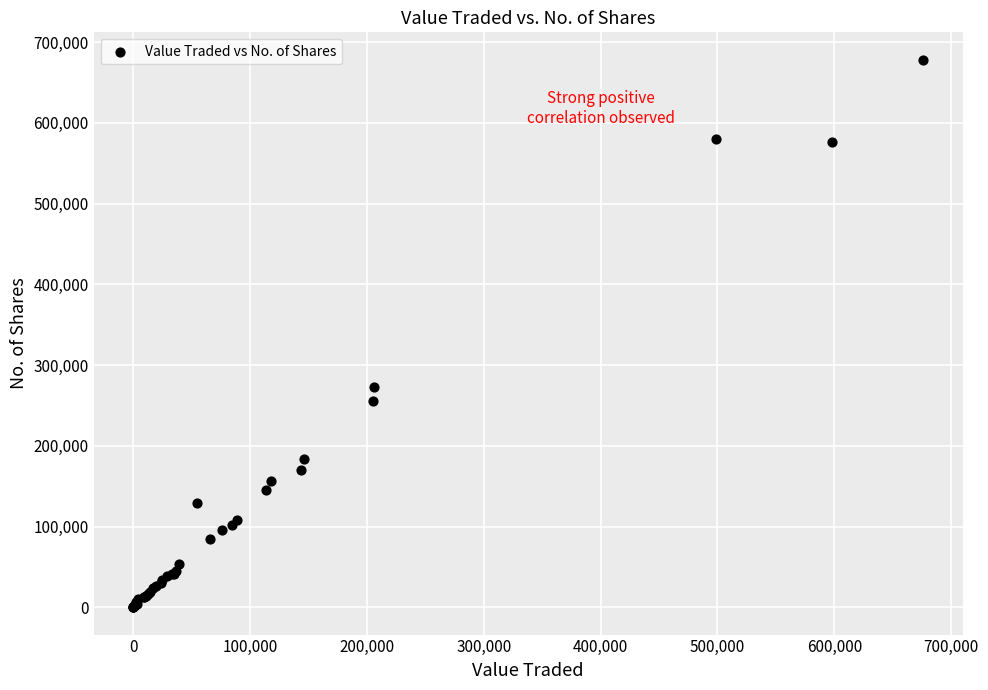

What Y value in the scatter plot is closest to 339219?

273229